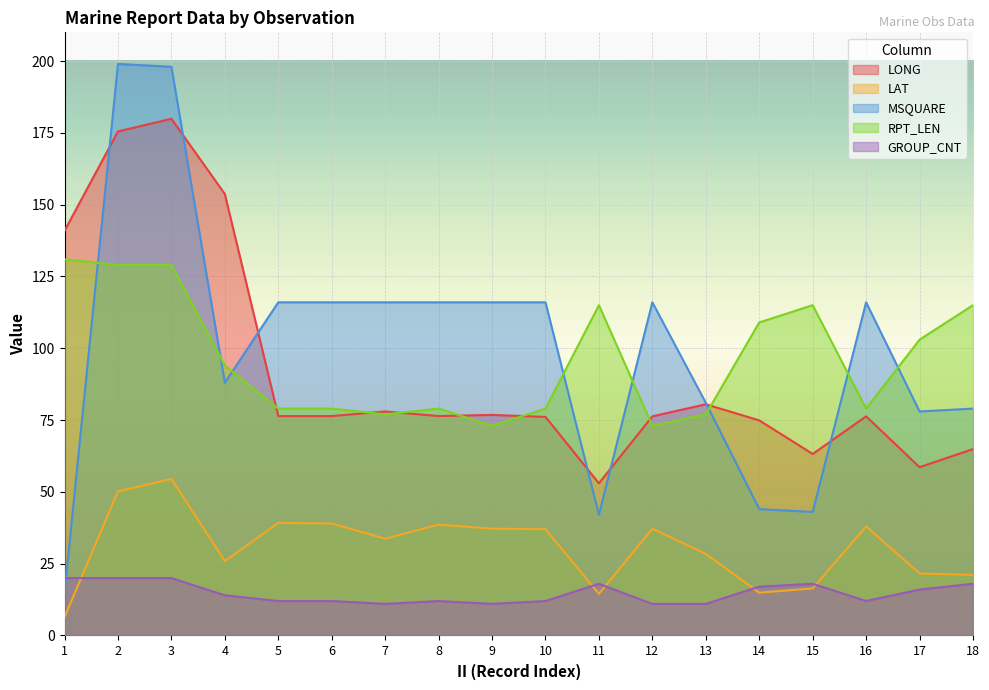

True or false: RPT_LEN and LAT cross at least once.

False